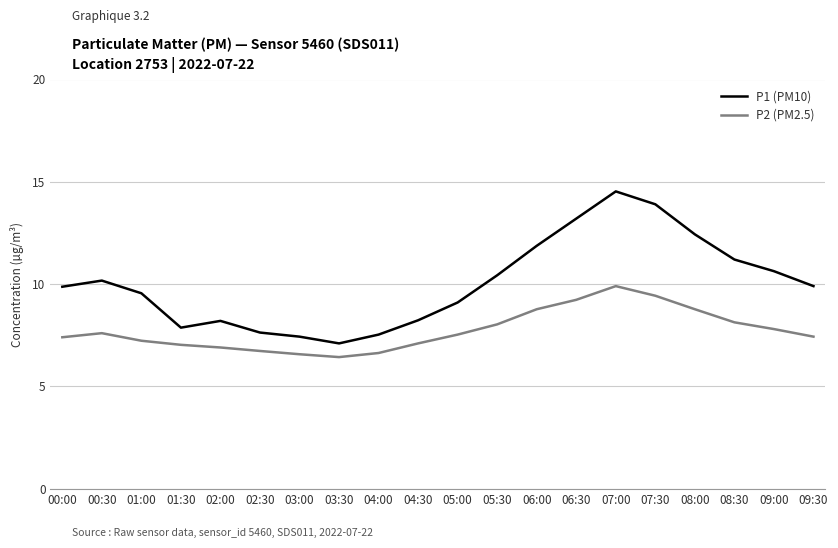

True or false: P1 (PM10) has more than 0 points higher than both neighbors.

True